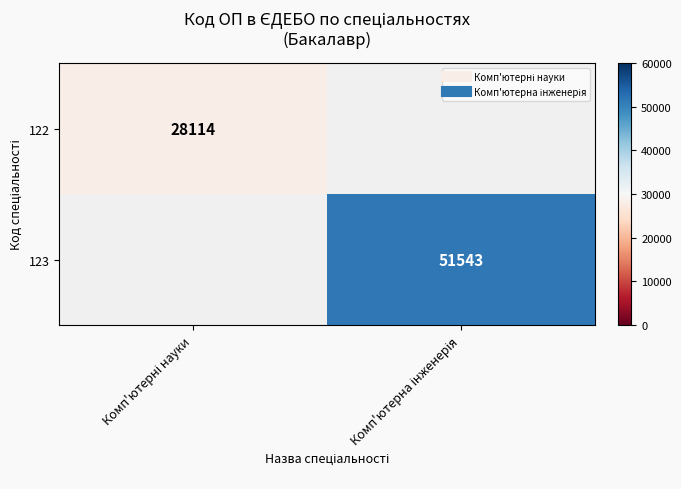

What is the minimum value shown in the chart?

28114.0